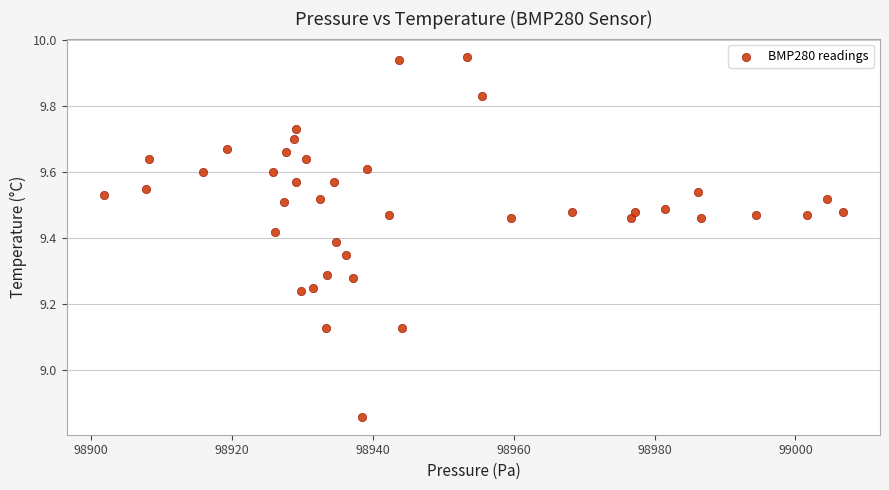

What is the range of X values (max minus min)?

104.9